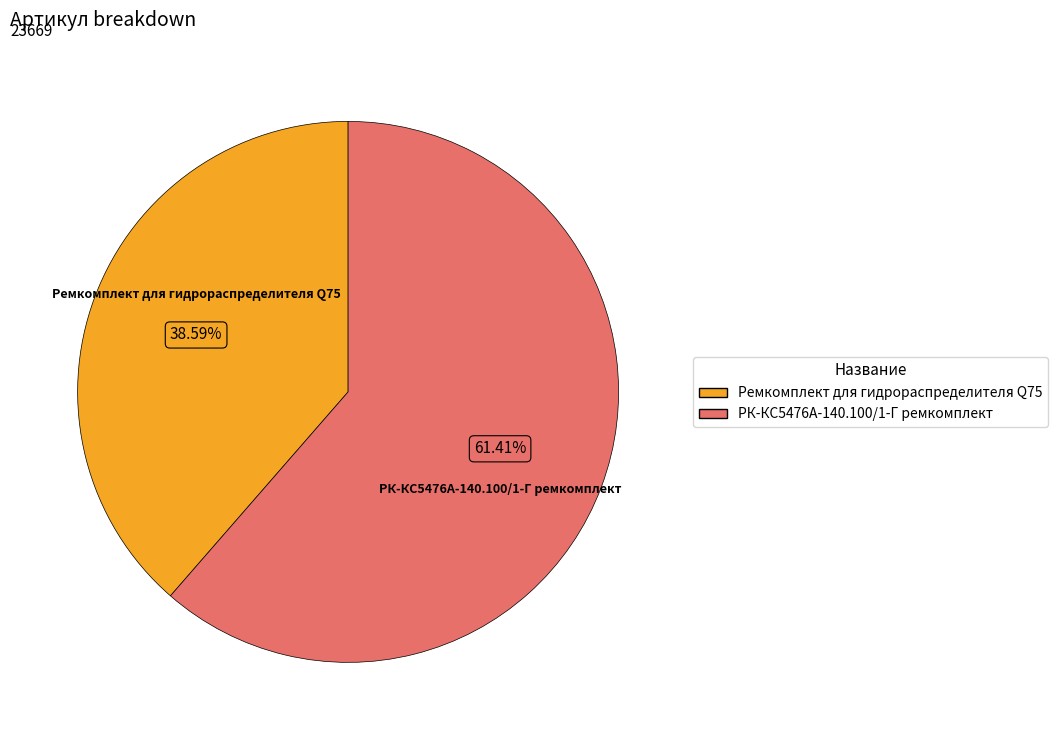

What is the largest slice in the pie chart?

РК-КС5476А-140.100/1-Г ремкомплект